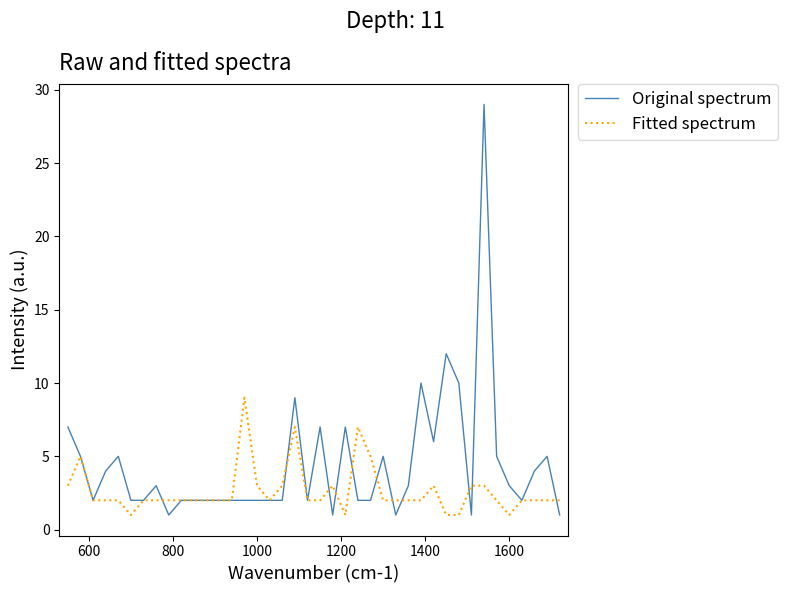

Which series has the widest spread of values?

Original spectrum